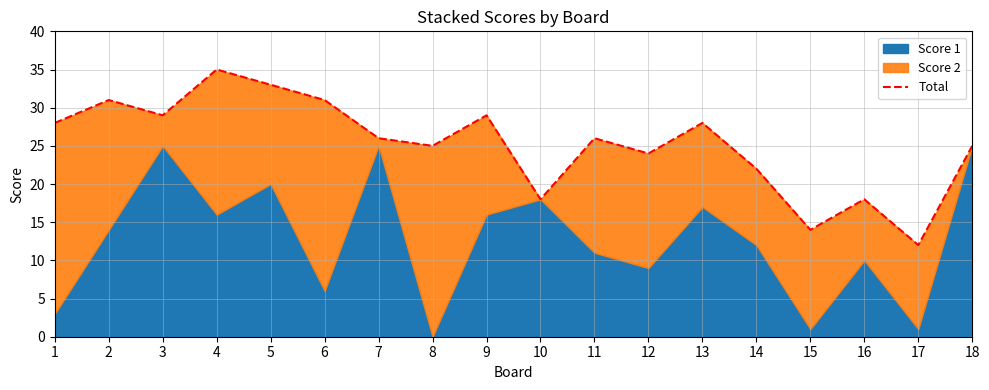

The value at 14 is 22. True or false?

True